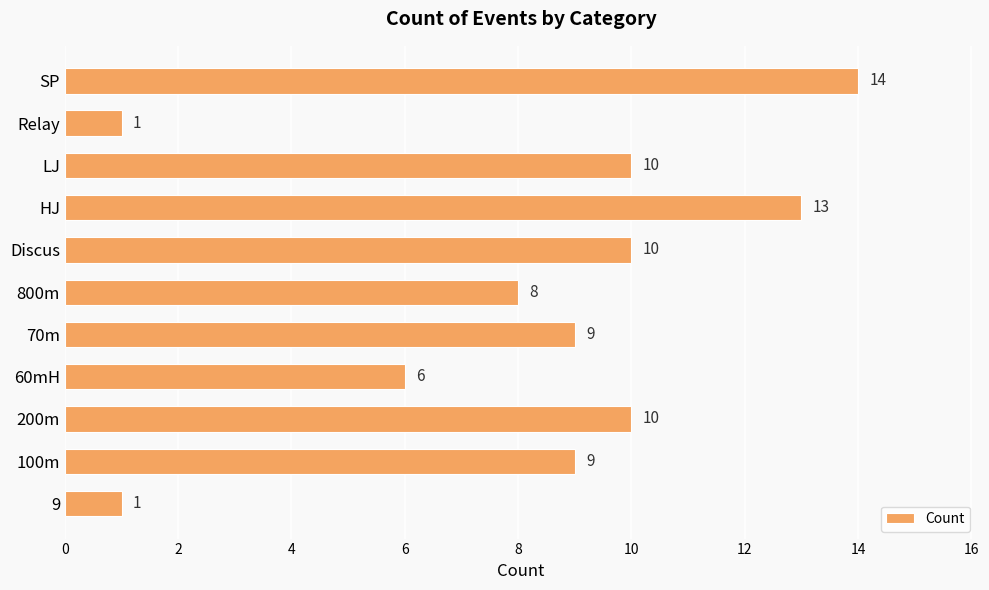

True or false: the data shows 10 at Discus.

True